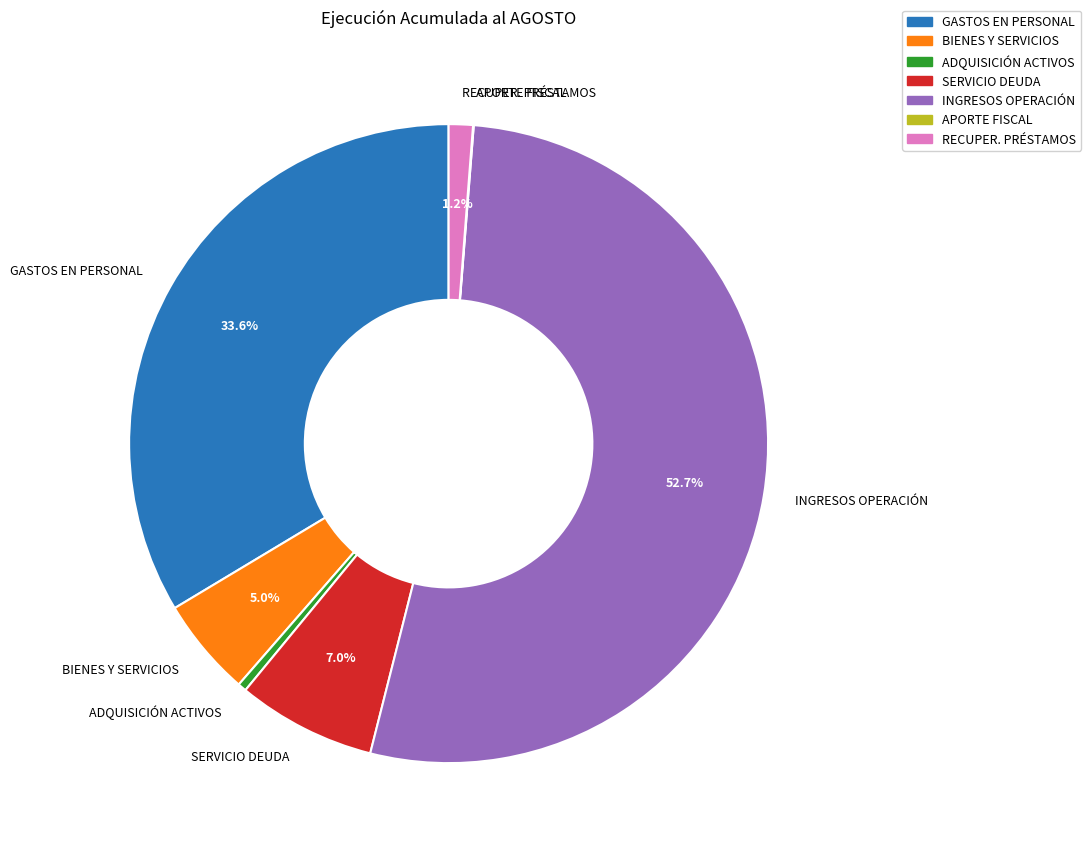

Which category has the biggest portion of the pie?

INGRESOS OPERACIÓN